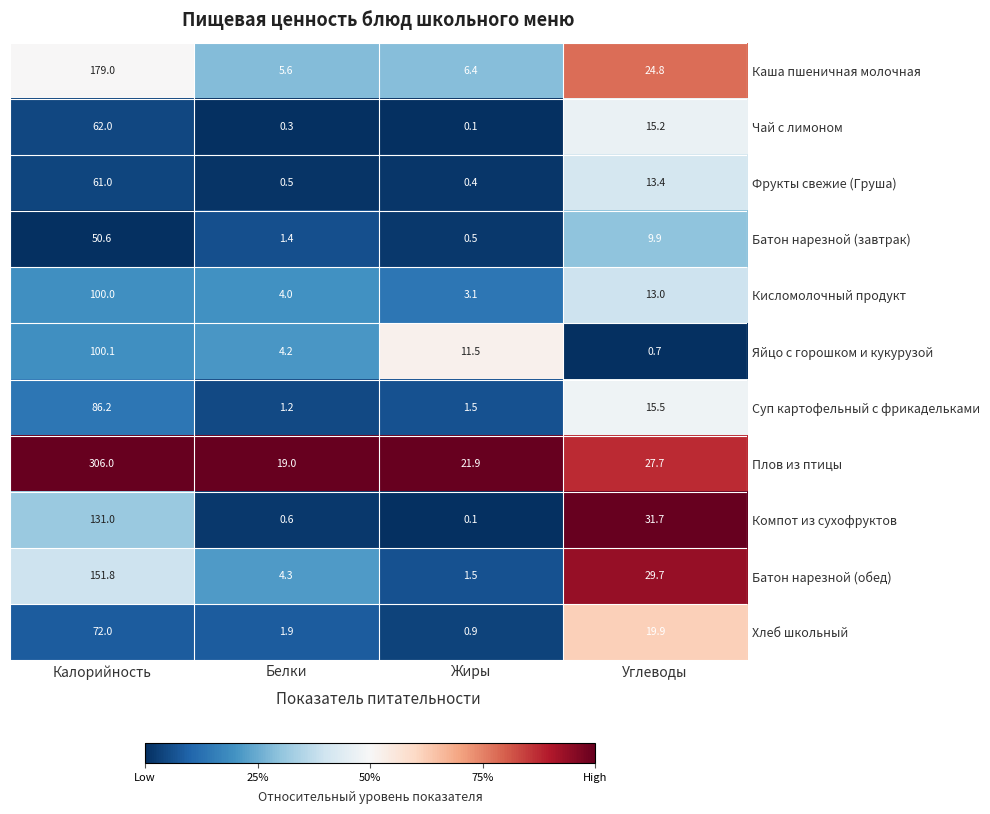

Rank the series at Углеводы from lowest to highest value.

Яйцо с горошком и кукурузой, Батон нарезной (завтрак), Кисломолочный продукт, Фрукты свежие (Груша), Чай с лимоном, Суп картофельный с фрикадельками, Хлеб школьный, Каша пшеничная молочная, Плов из птицы, Батон нарезной (обед), Компот из сухофруктов